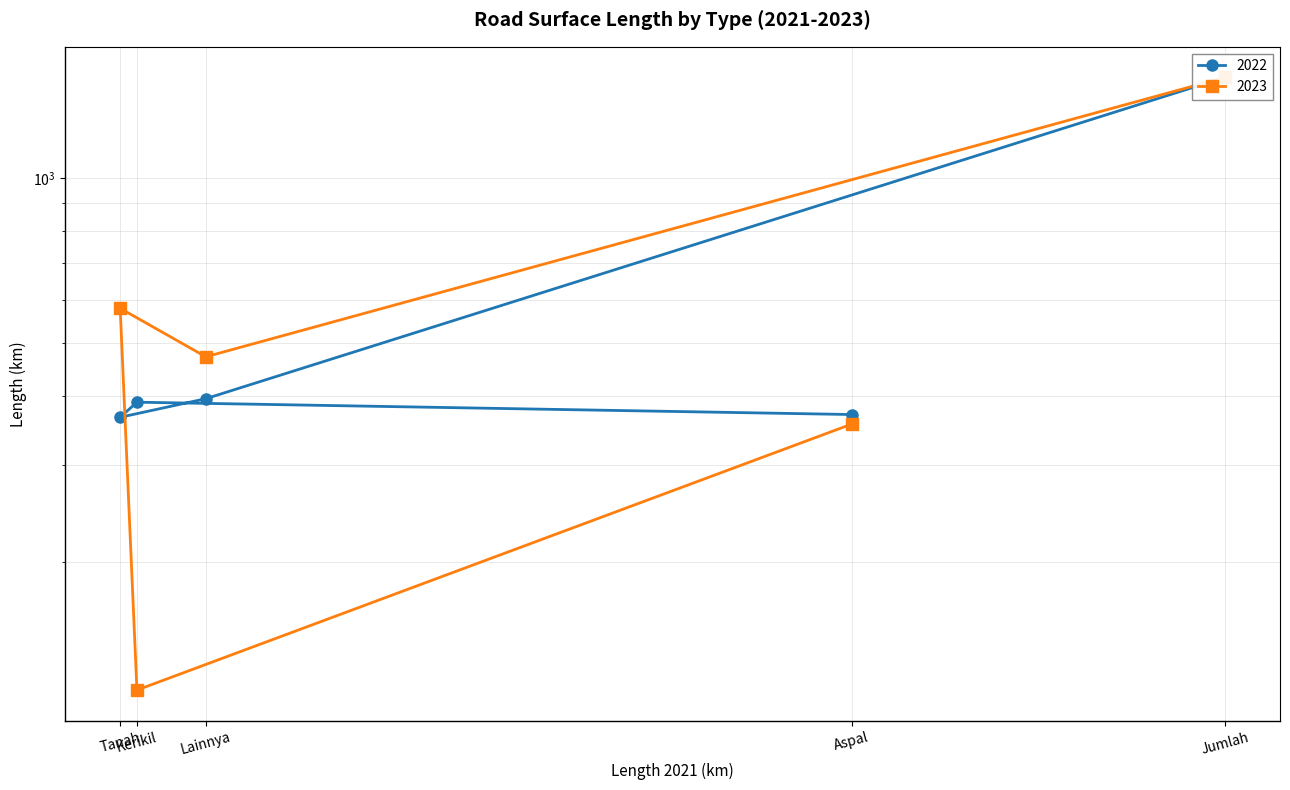

What is the total value across all series at Aspal?

726.7